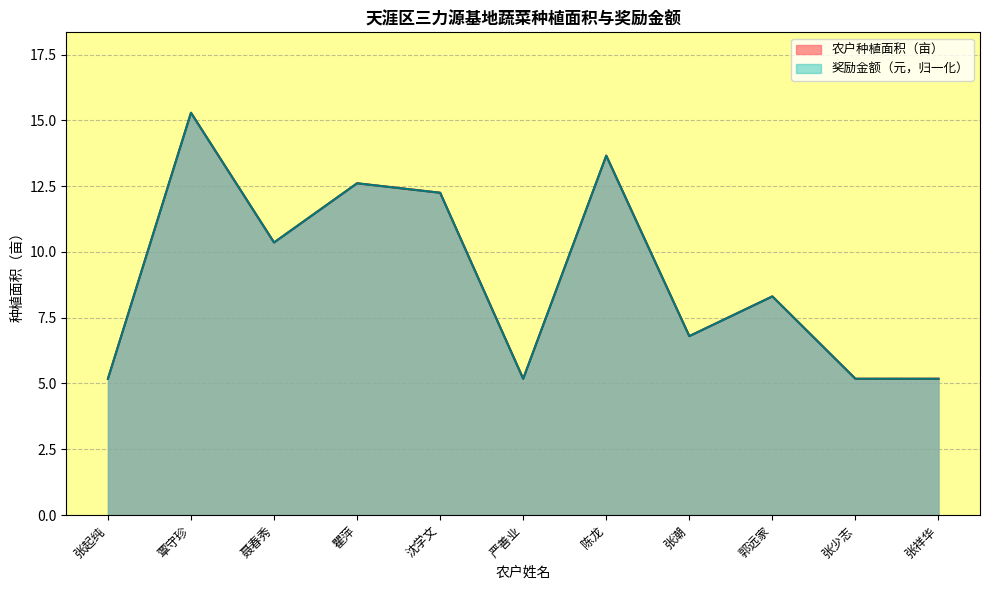

In 农户种植面积（亩）, how many points are lower than both neighbors (excluding endpoints)?

3